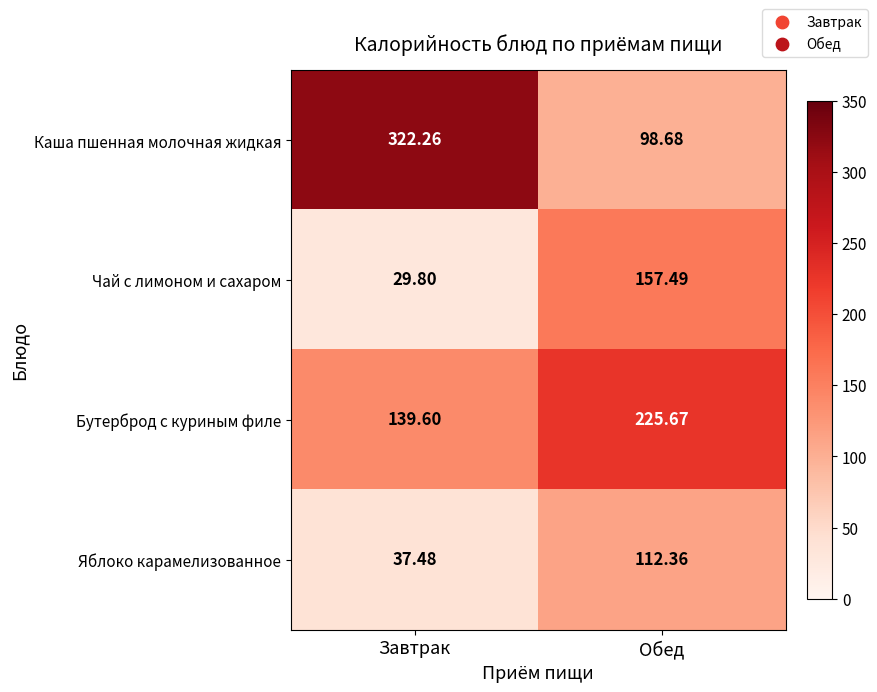

At which category is the sum across all series the highest?

Обед